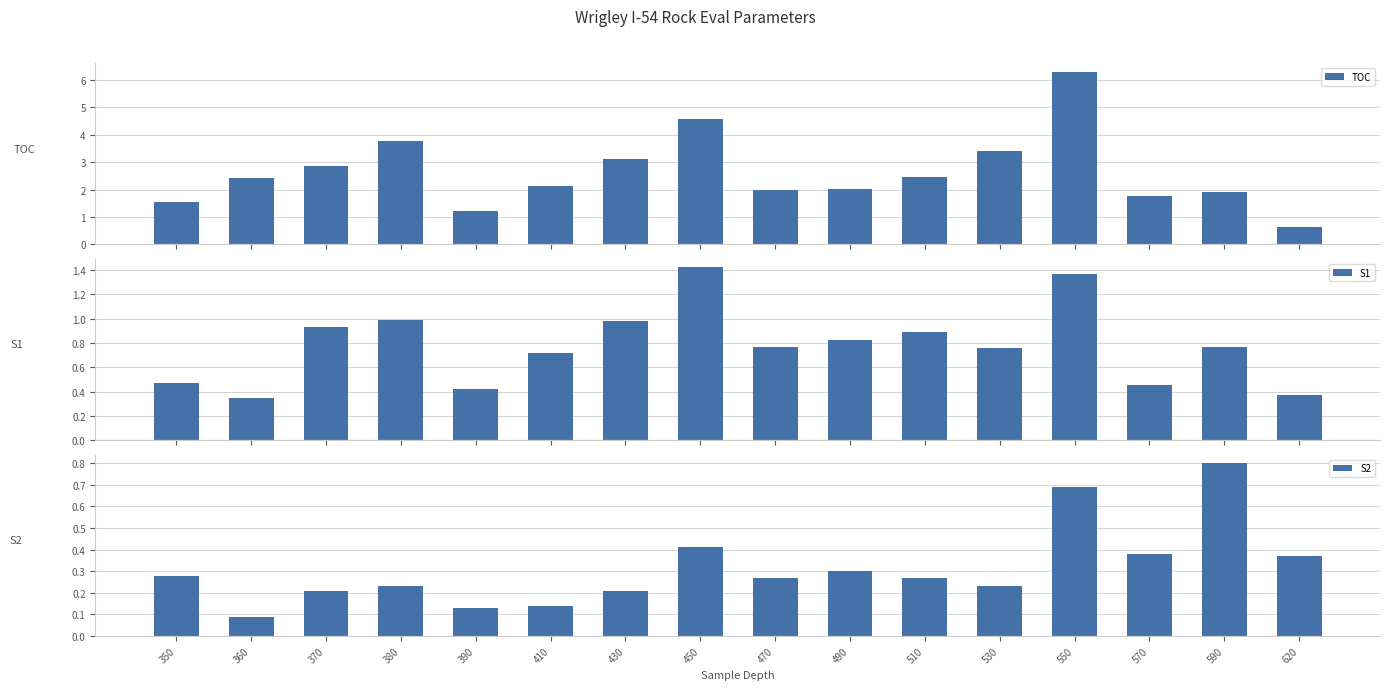

What is the total value across all series at 550?

8.4